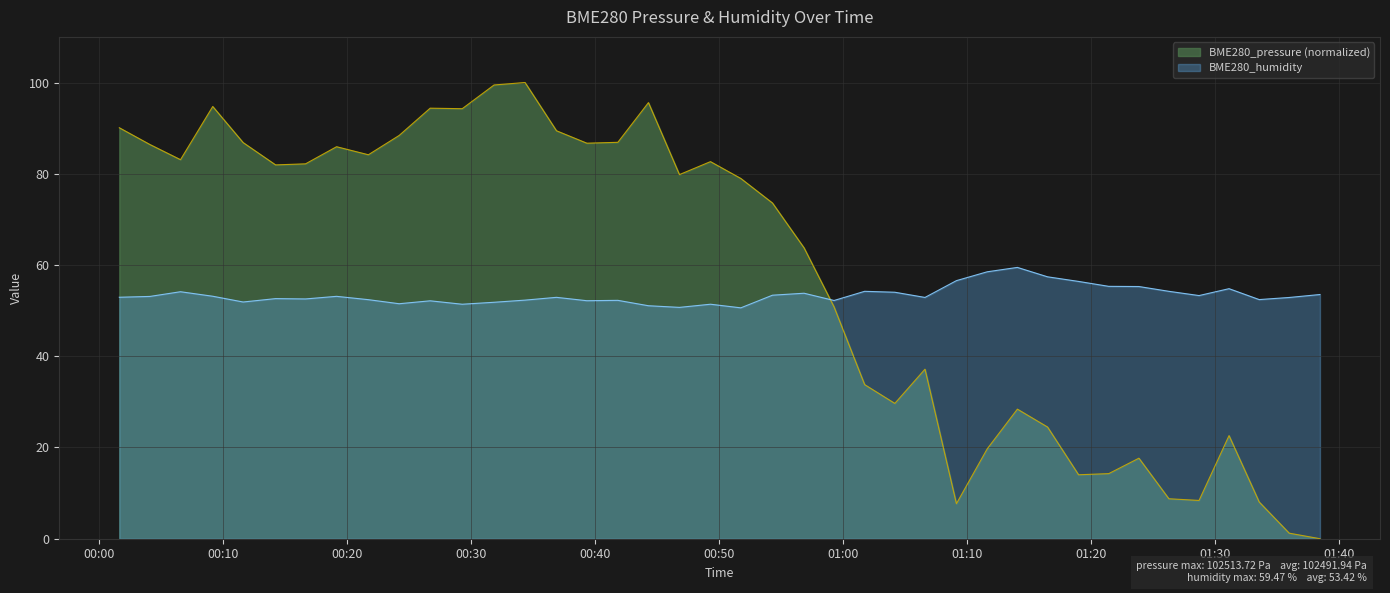

What is the label of the 24th point from the left?

2023/10/16 00:59:16